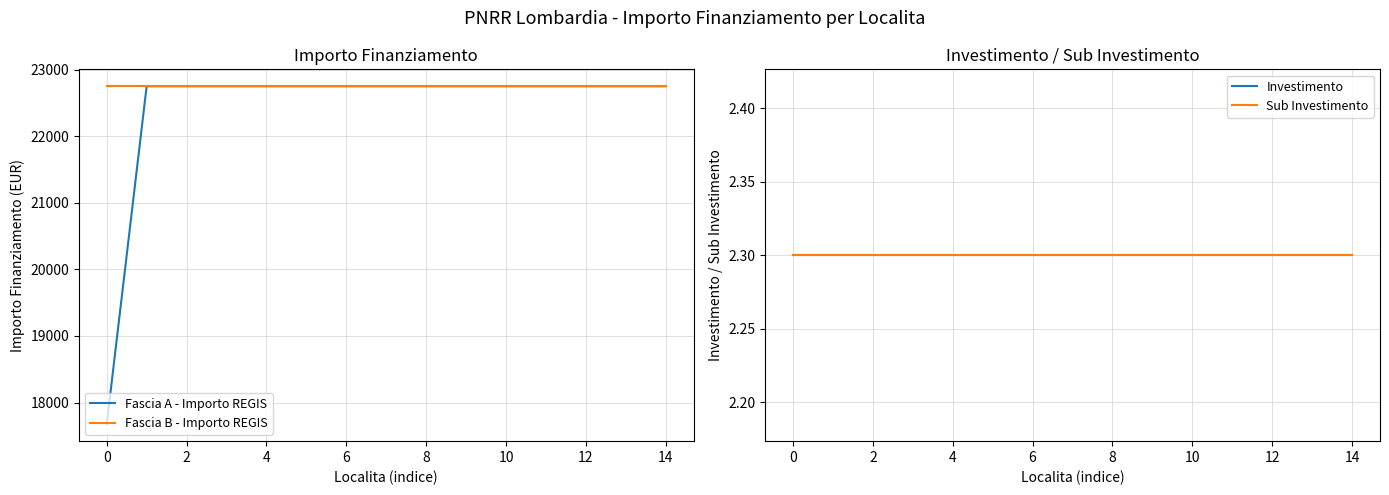

Is the value of Sub Investimento at 14 greater than the value of Fascia A - Importo REGIS at 14?

No